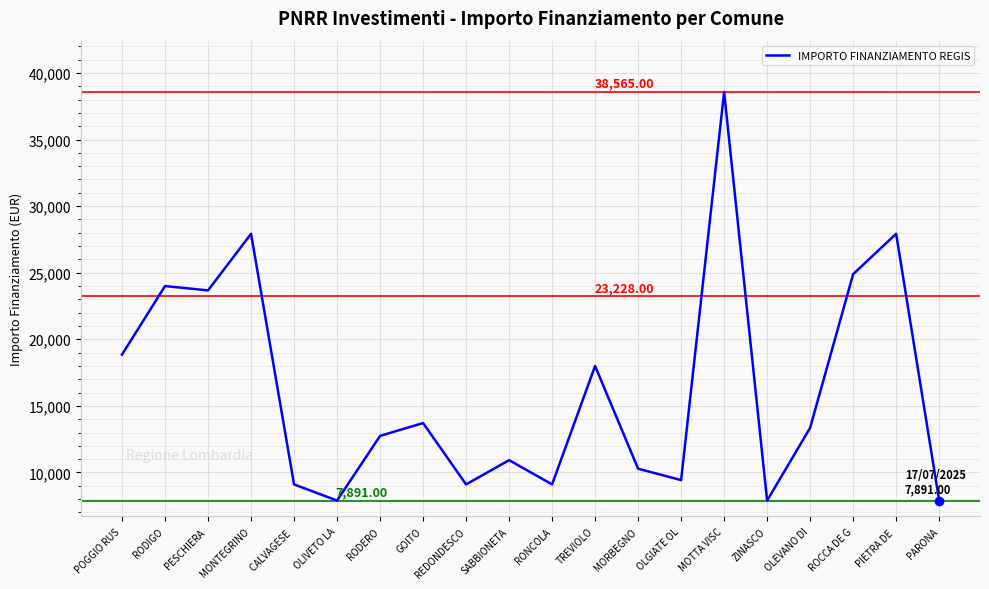

True or false: there are more than 0 points higher than both neighbors.

True